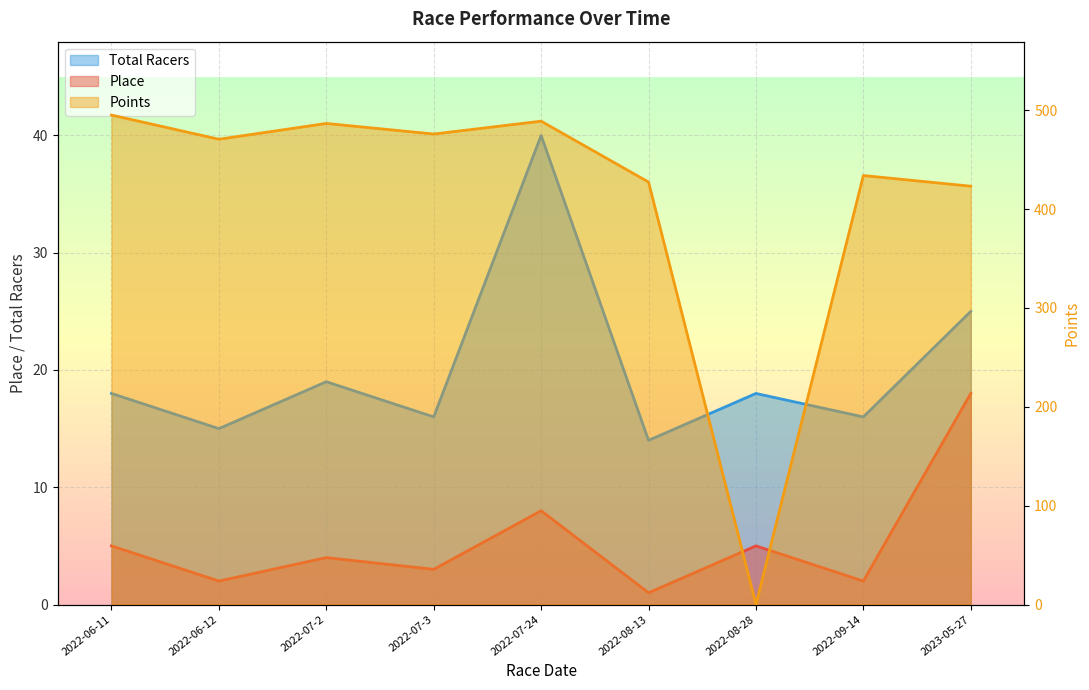

Which has a higher value, 2022-06-12 or 2022-09-14?

2022-06-12